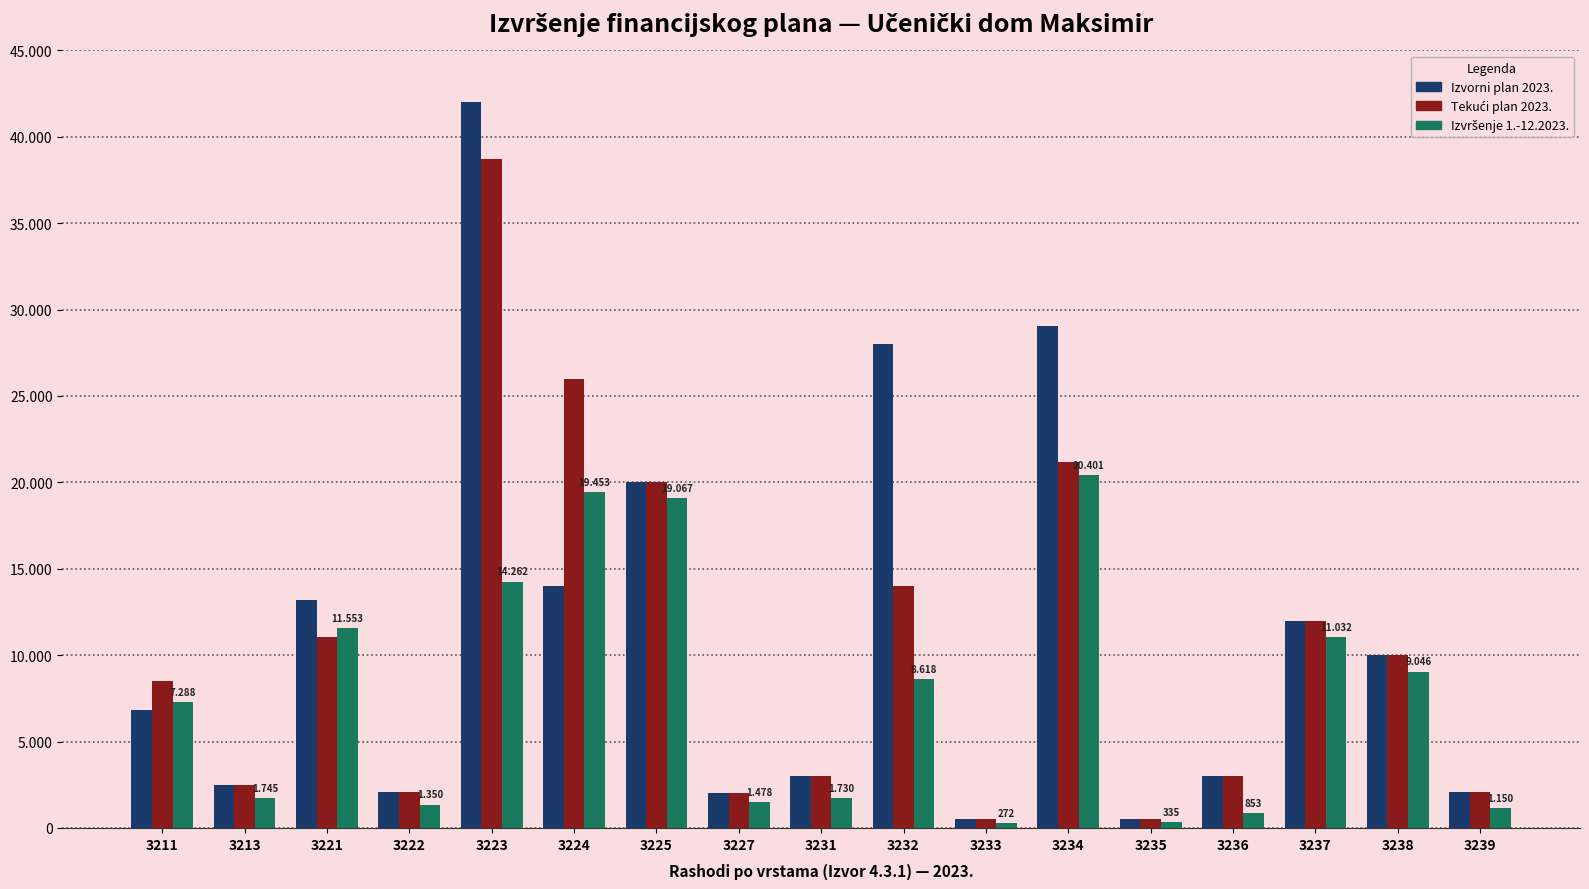

Reading left to right, transcribe all the data shown in this chart.

Izvorni plan 2023.: 6800.0	2500.0	13200.0	2100.0	42000.0	14000.0	20000.0	2000.0	3000.0	28000.0	500.0	29070.0	500.0	3000.0	12000.0	10000.0	2100.0
Tekući plan 2023.: 8500.0	2500.0	11070.0	2100.0	38700.0	26000.0	20000.0	2000.0	3000.0	14000.0	500.0	21170.0	500.0	3000.0	12000.0	10000.0	2100.0
Izvršenje 1.-12.2023.: 7288.5	1745.0	11553.9	1350.7	14262.8	19453.7	19067.6	1478.8	1730.8	8618.5	272.8	20401.5	335.1	853.3	11032.9	9046.9	1150.7